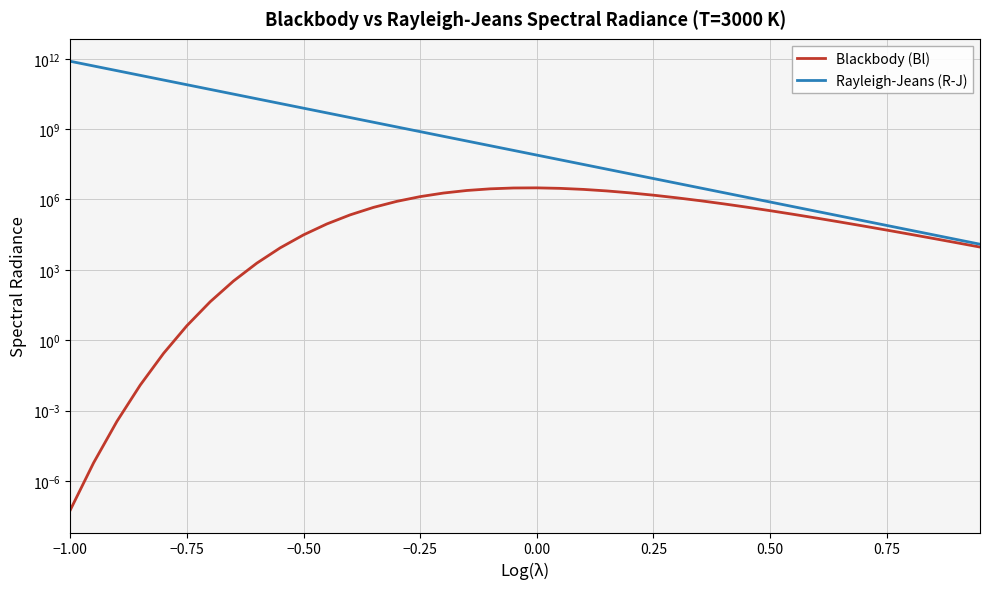

Reading right to left, list all the values displayed in this chart.

Blackbody (Bl): 9342.4	14284.3	21735.9	32893.3	49465.6	73851.6	109346.7	160358.1	232581.4	333049.9	469916.1	651763.0	886200.6	1177531.6	1523432.1	1910994.9	2313131.6	2687125.8	2977644.5	3126069.3	3085936.0	2840646.0	2416000.3	1879406.9	1322249.6	830922.2	459967.0	220834.3	90370.2	30912.4	8647.5	1930.3	334.5	43.6	4.1	0.3	0.0	0.0	0.0	0.0
Rayleigh-Jeans (R-J): 12372.7	19609.5	31078.9	49256.8	78066.8	123727.5	196094.8	310789.4	492568.0	780667.6	1237274.8	1960948.3	3107893.7	4925679.5	7806675.9	12372747.6	19609483.4	31078936.7	49256795.2	78066759.4	123727475.5	196094833.7	310789366.9	492567952.0	780667593.9	1237274755.1	1960948336.6	3107893669.4	4925679519.6	7806675938.8	12372747551.2	19609483365.9	31078936694.3	49256795195.7	78066759388.0	123727475511.6	196094833658.7	310789366942.5	492567951956.5	780667593880.4